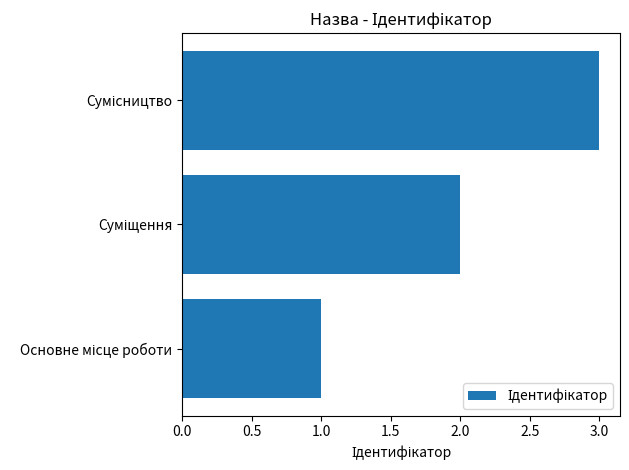

What is the difference between the second highest and minimum values?

1